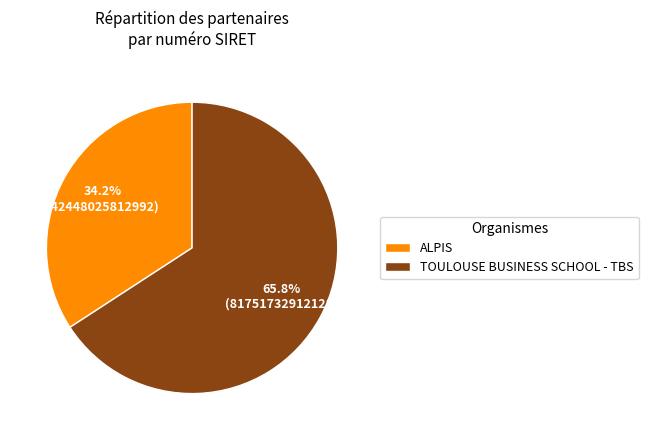

Does any single category account for the majority?

Yes